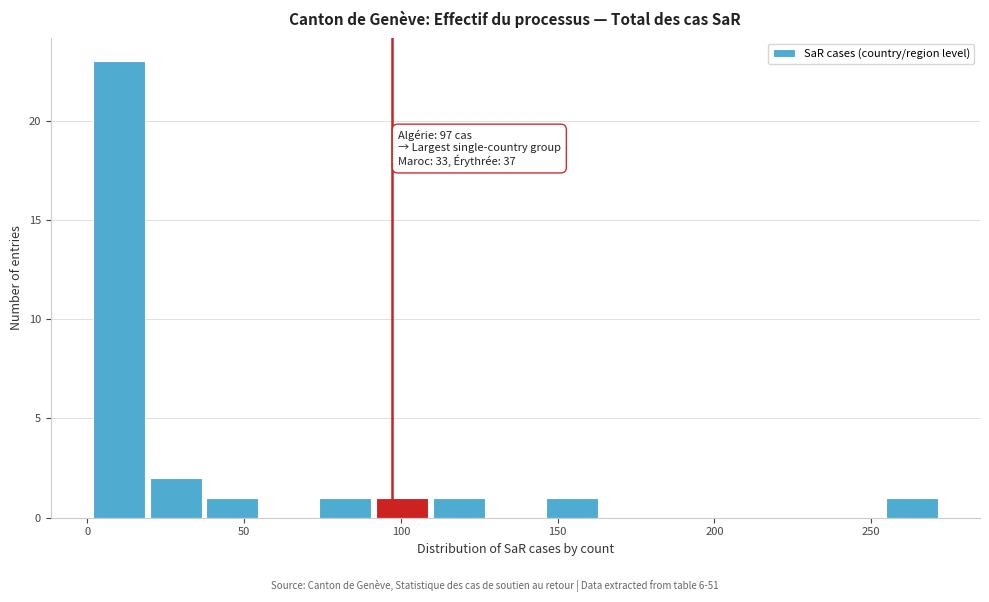

Around what value on the x-axis is the tallest bar? Give the approximate position of its centre, as read against the axis.

10